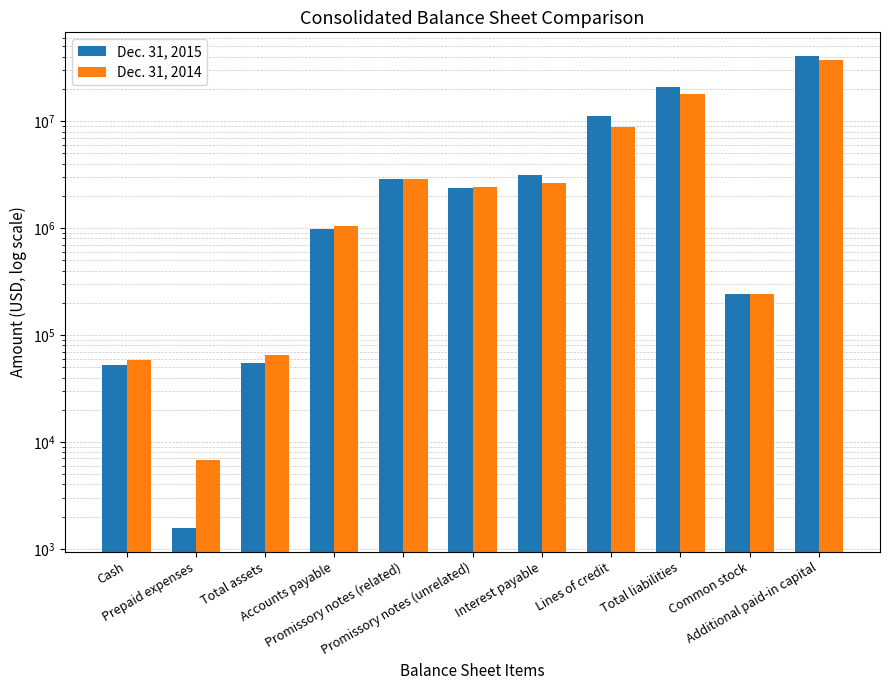

What is the value of the Dec. 31, 2015 bar at the 5th from the left?

2891966